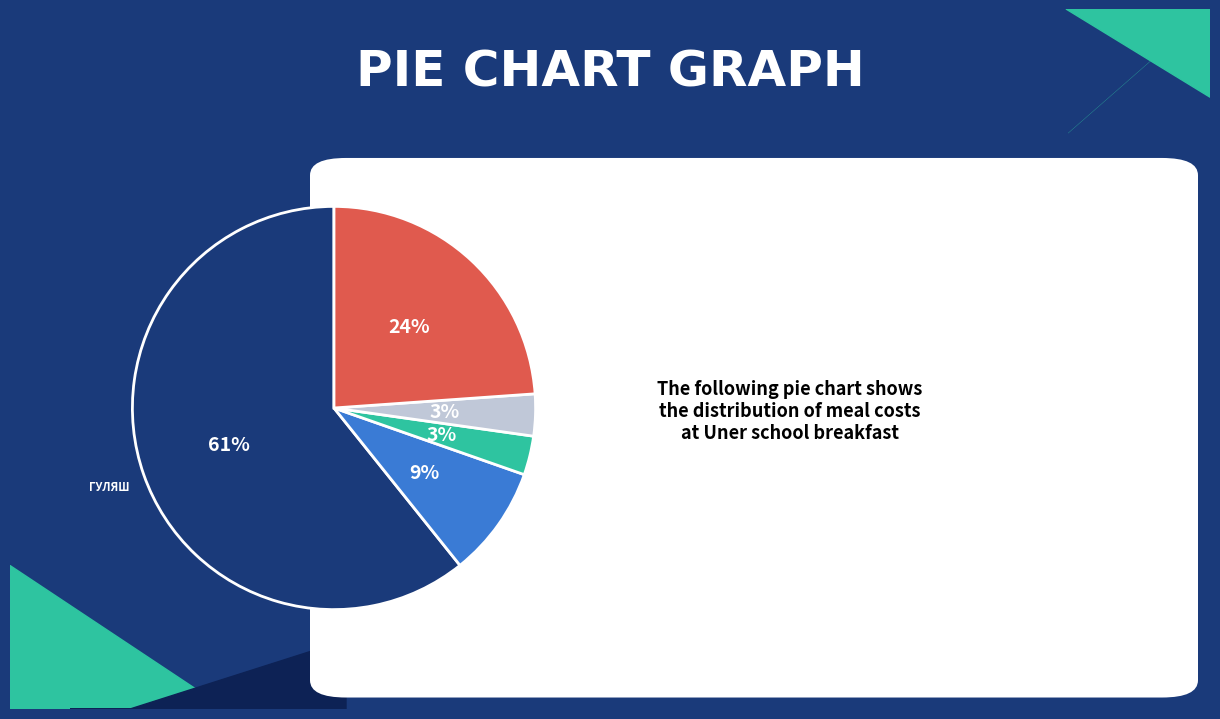

Does any single category account for the majority?

Yes